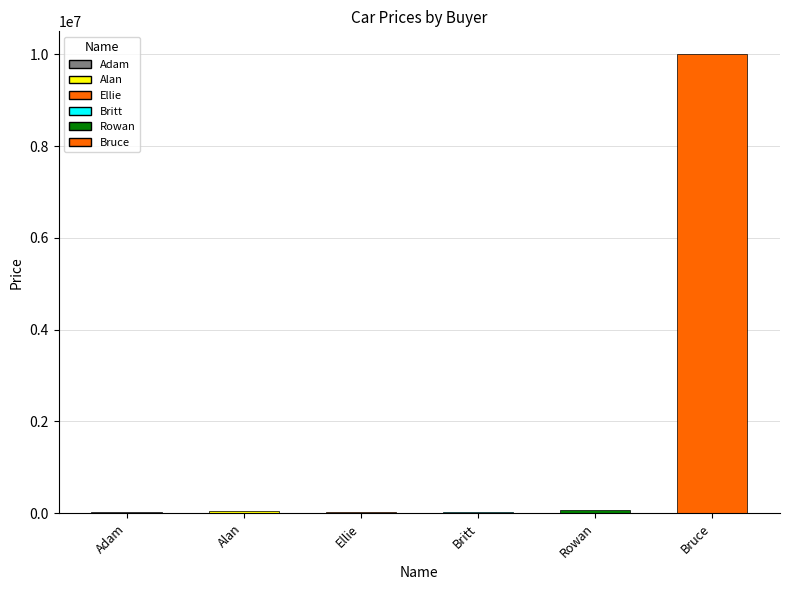

Between Britt and Bruce, which is larger?

Bruce